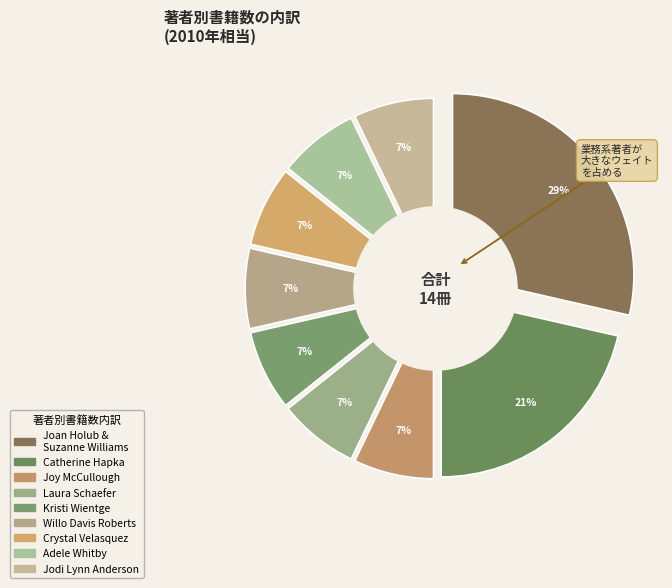

Which category has the biggest portion of the pie?

Joan Holub & Suzanne Williams